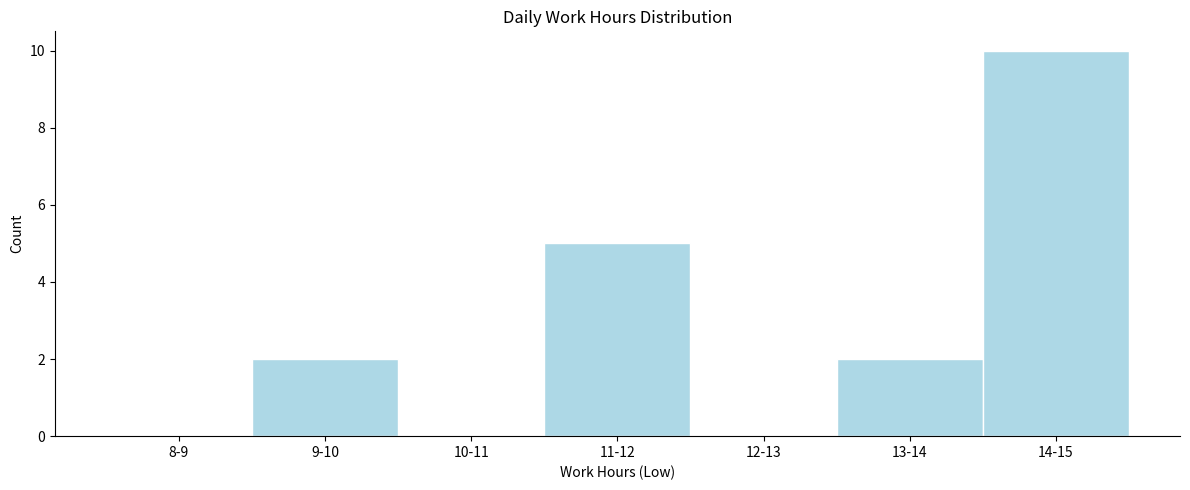

Reading right to left, transcribe all the data shown in this chart.

14-15=10	13-14=2	12-13=0	11-12=5	10-11=0	9-10=2	8-9=0